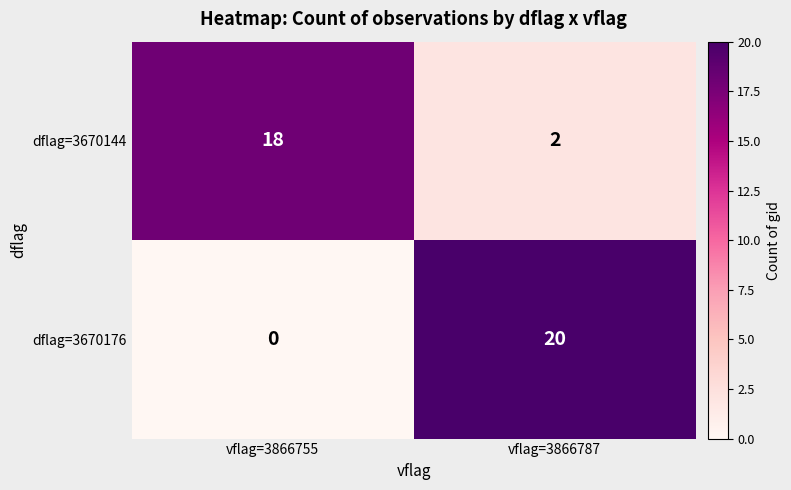

What is the difference between the dflag=3670176 values at vflag=3866755 and vflag=3866787?

20